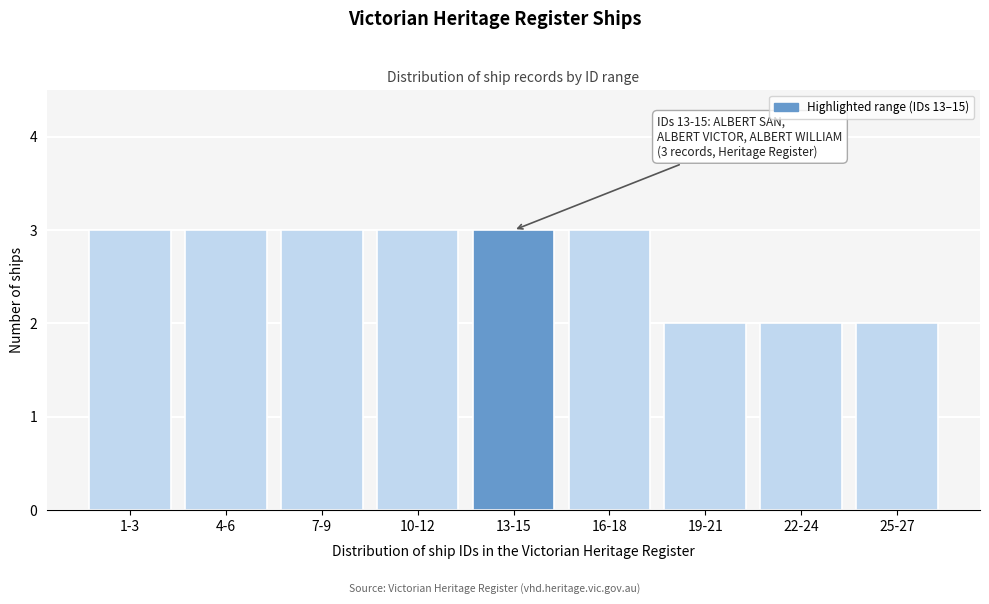

Reading left to right, list all the values displayed in this chart.

3	3	3	3	3	3	2	2	2